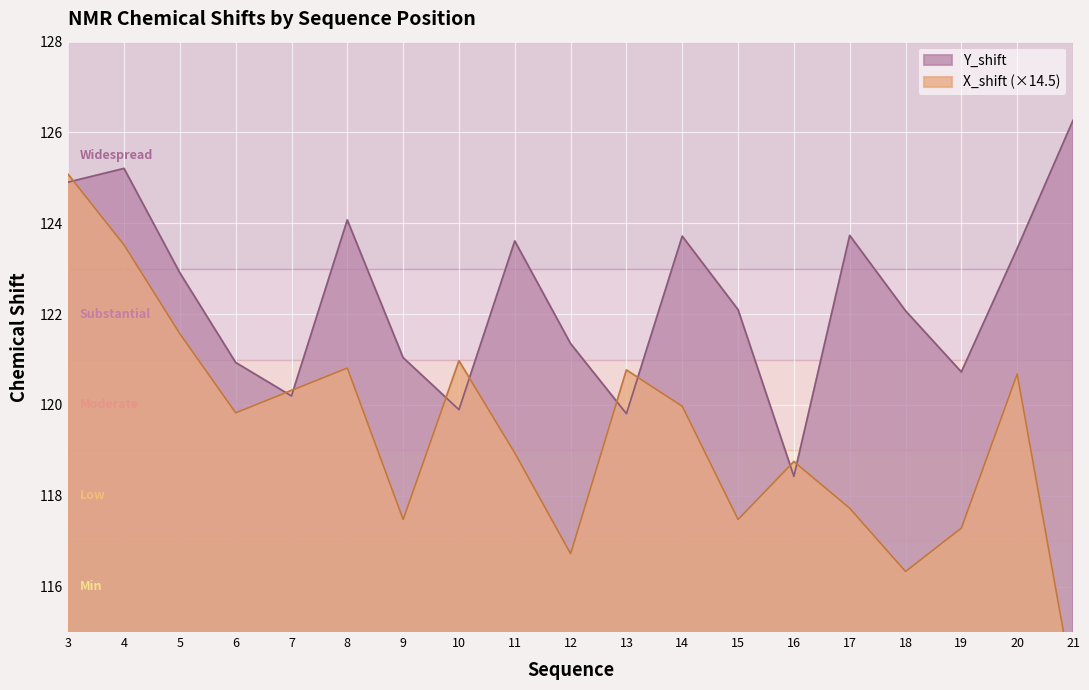

Rank the series by their average value, from lowest to highest.

X_shift, Y_shift